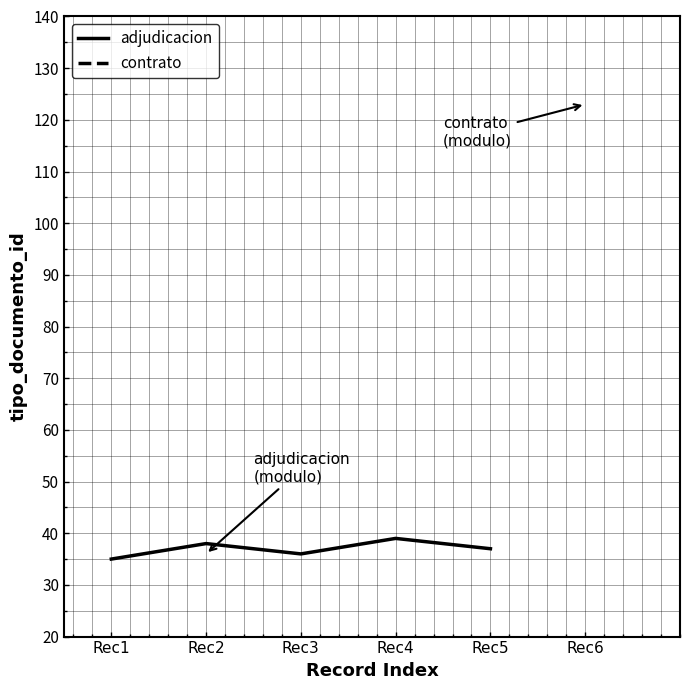

Where is the first local minimum?

Rec3